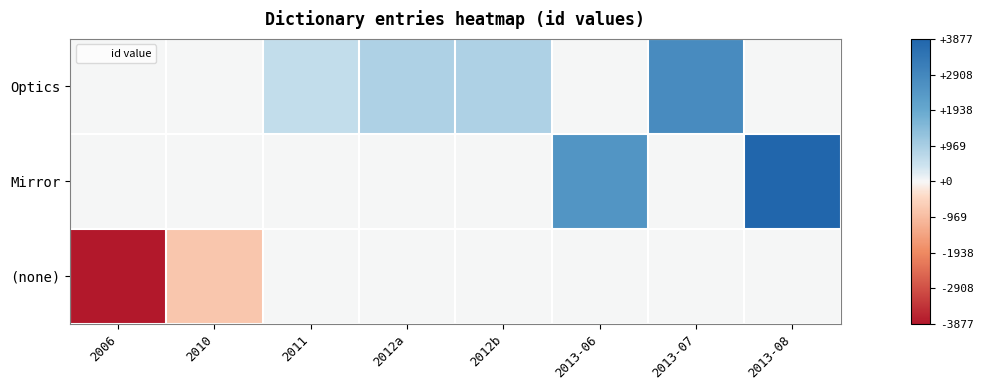

What is the difference between the highest and lowest values at 2013-08?

3877